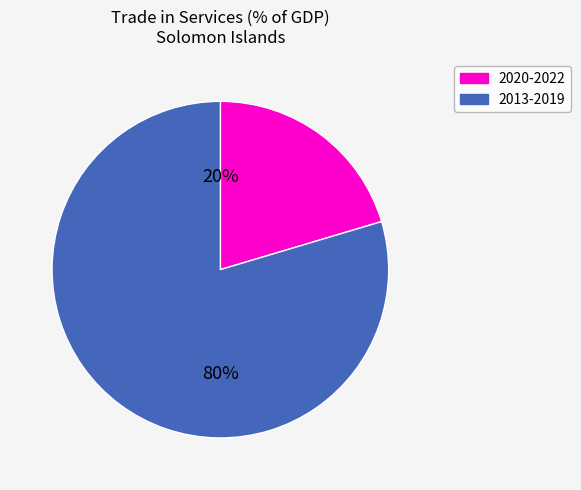

To the nearest percent, what is the average slice percentage?

50%